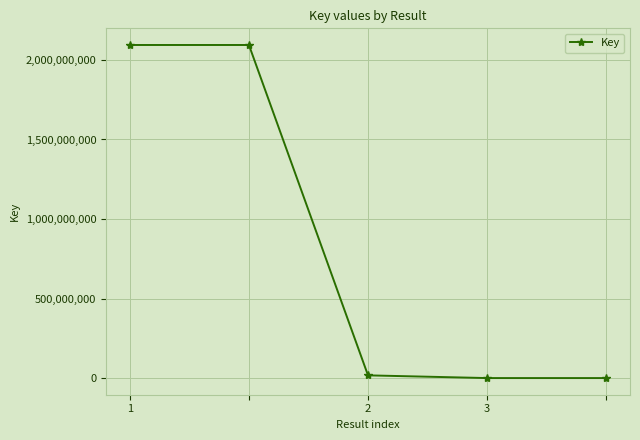

True or false: there are more than 2 points higher than both neighbors.

False